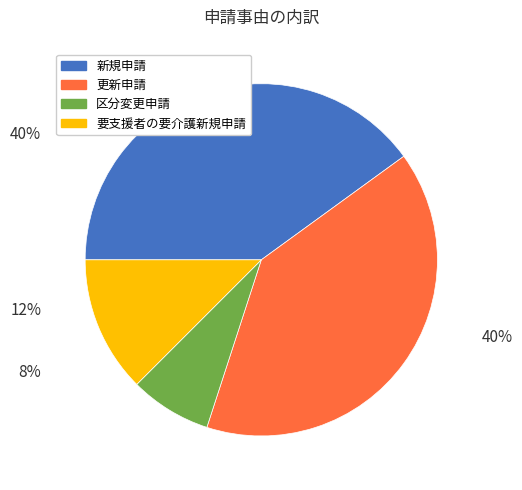

Which slice is the smallest?

区分変更申請